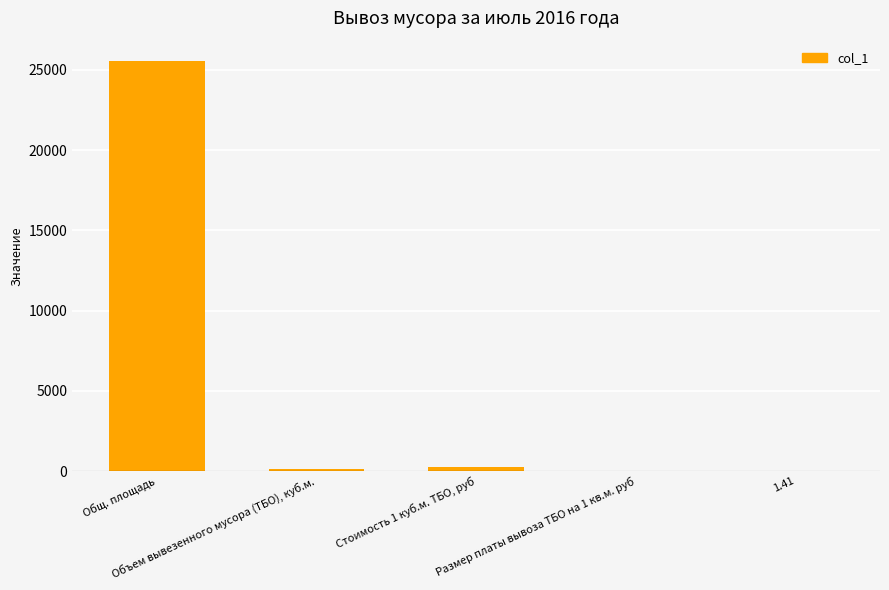

What is the sum of all values?

25946.0